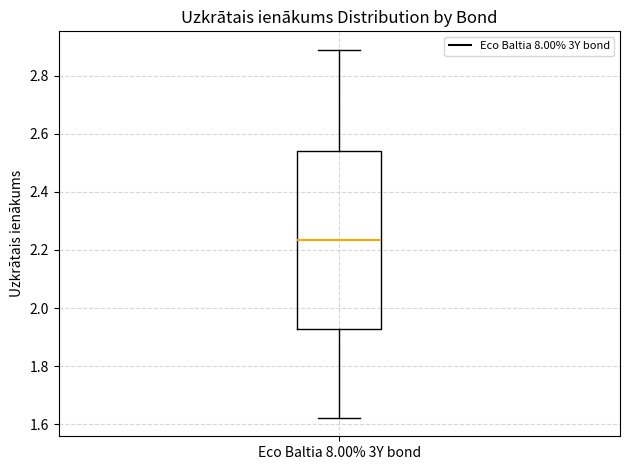

Transcribe this box plot: give where the median line is, the range the box spans, and where the two whiskers end, as read against the y-axis. The values are not printed on the chart, so give them approximately, as read against the axis.

median 2.24, box 1.92 to 2.54, whiskers 1.62 to 2.88